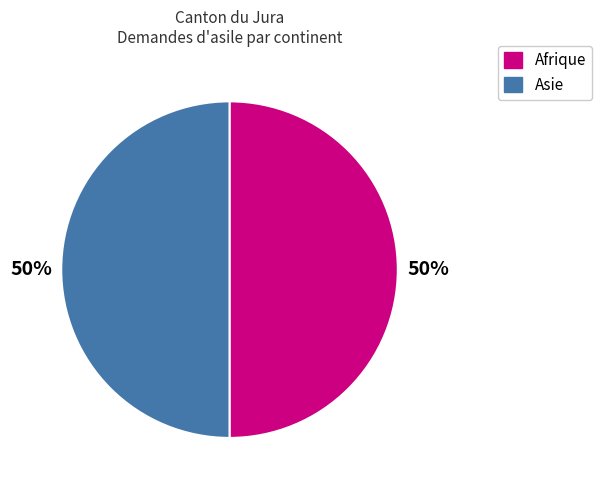

Does any single category account for the majority?

No